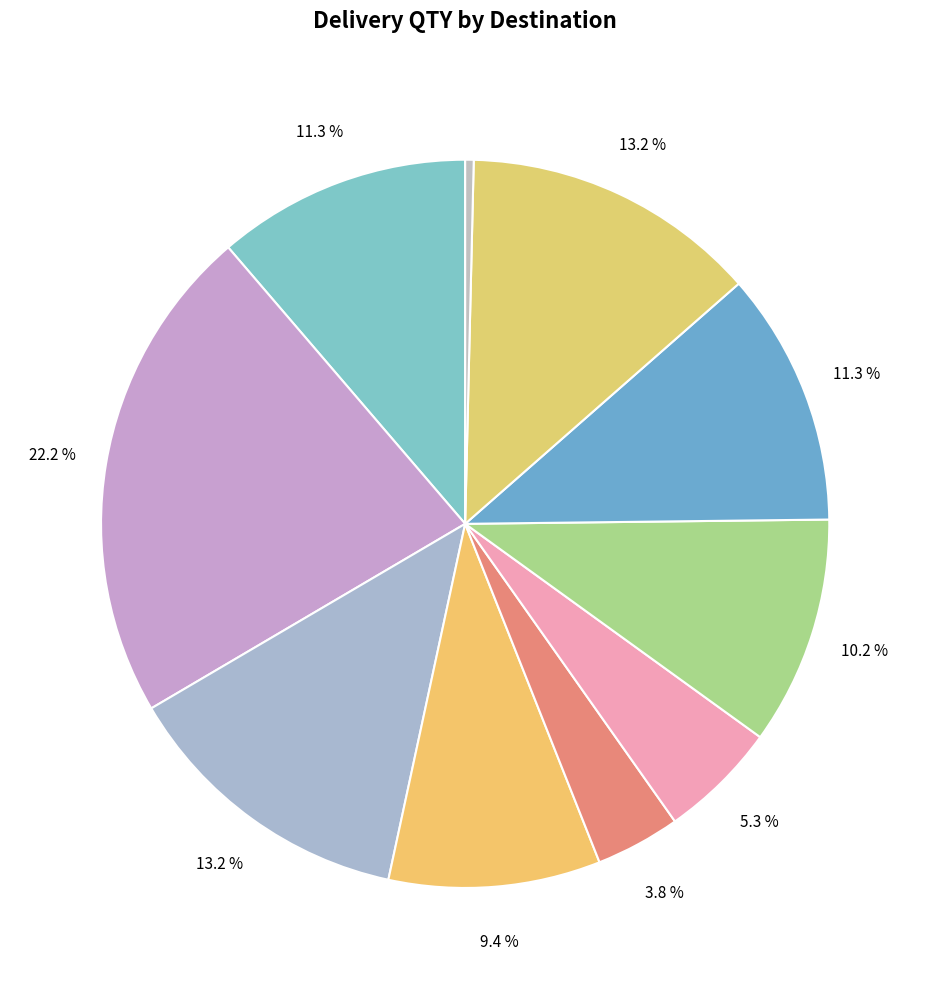

How many slices are in this pie chart?

10